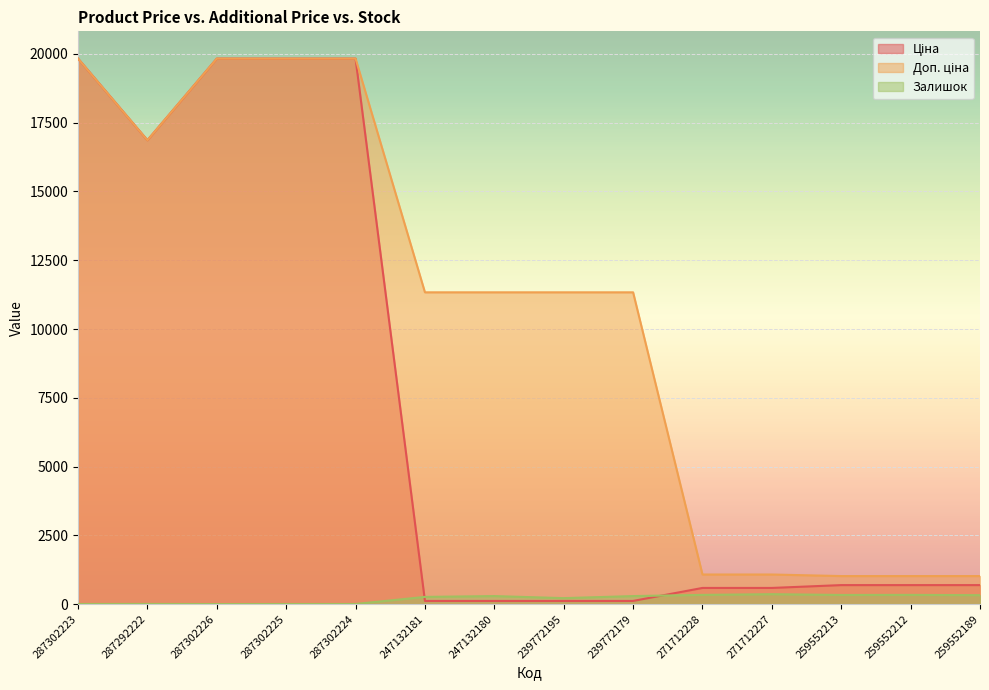

Rank the series by their maximum value, from lowest to highest.

Залишок, Ціна, Доп. ціна